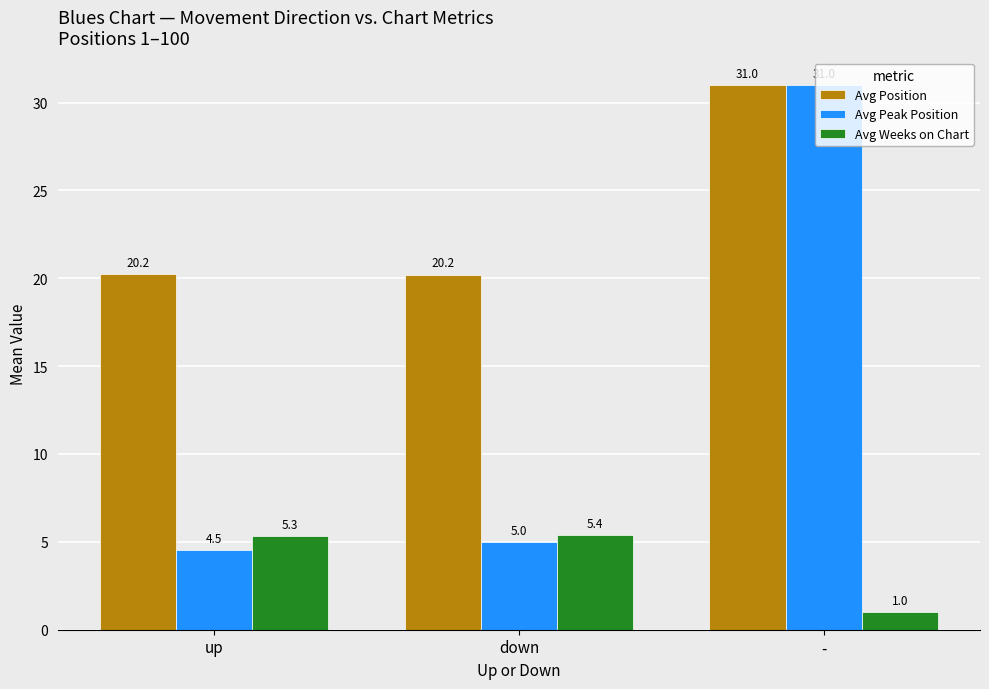

What is the difference between the Avg Peak Position values at - and up?

26.5